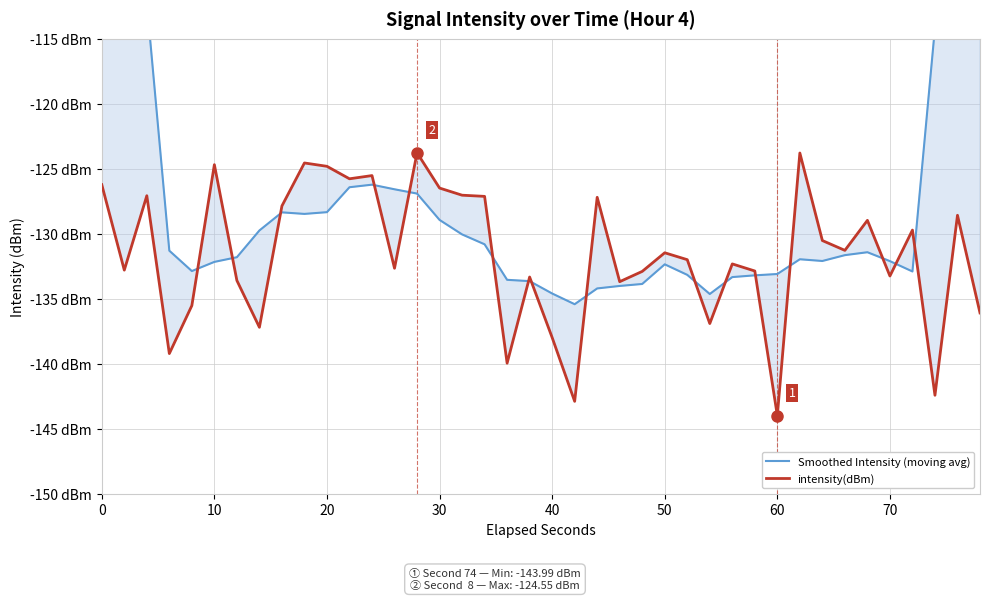

List the series in order of their overall mean, lowest first.

intensity(dBm), Smoothed Intensity (moving avg)